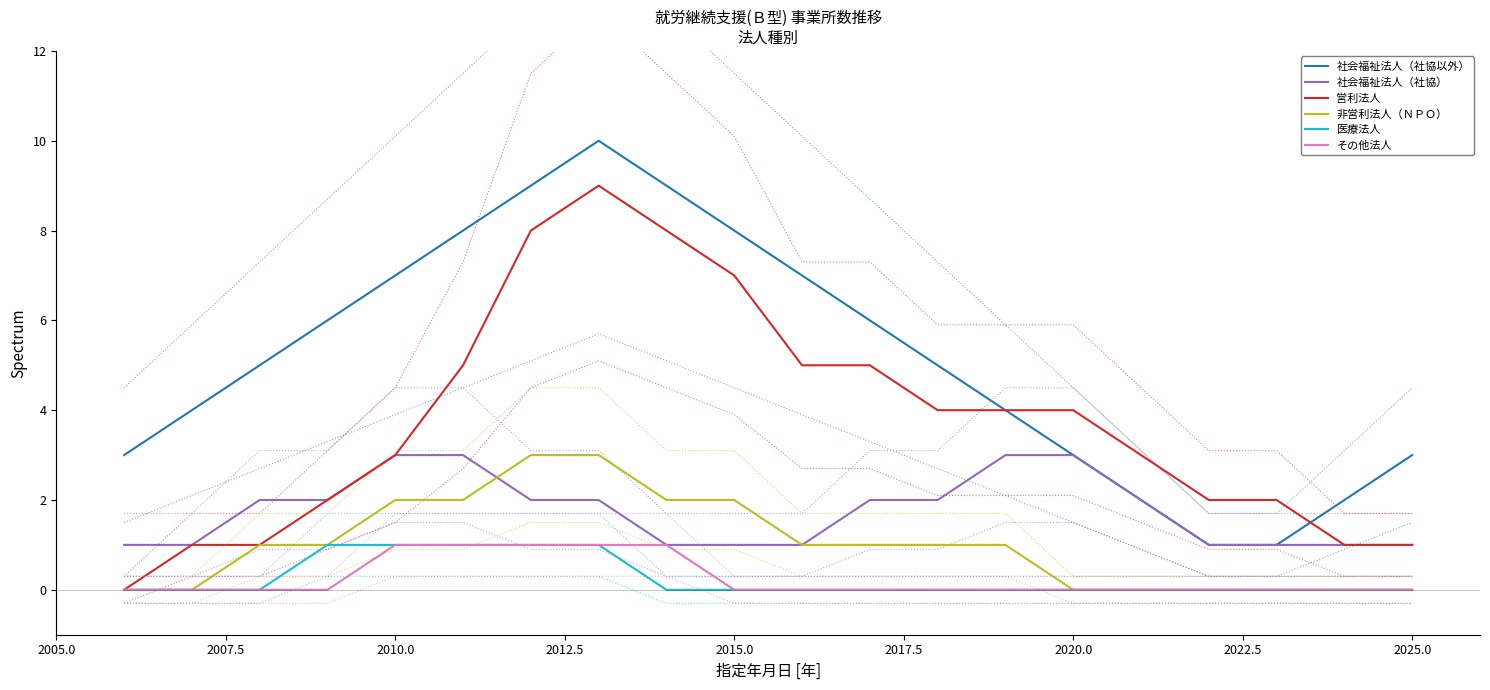

The 非営利法人（ＮＰＯ） series shows 0 at 2025.0. True or false?

True